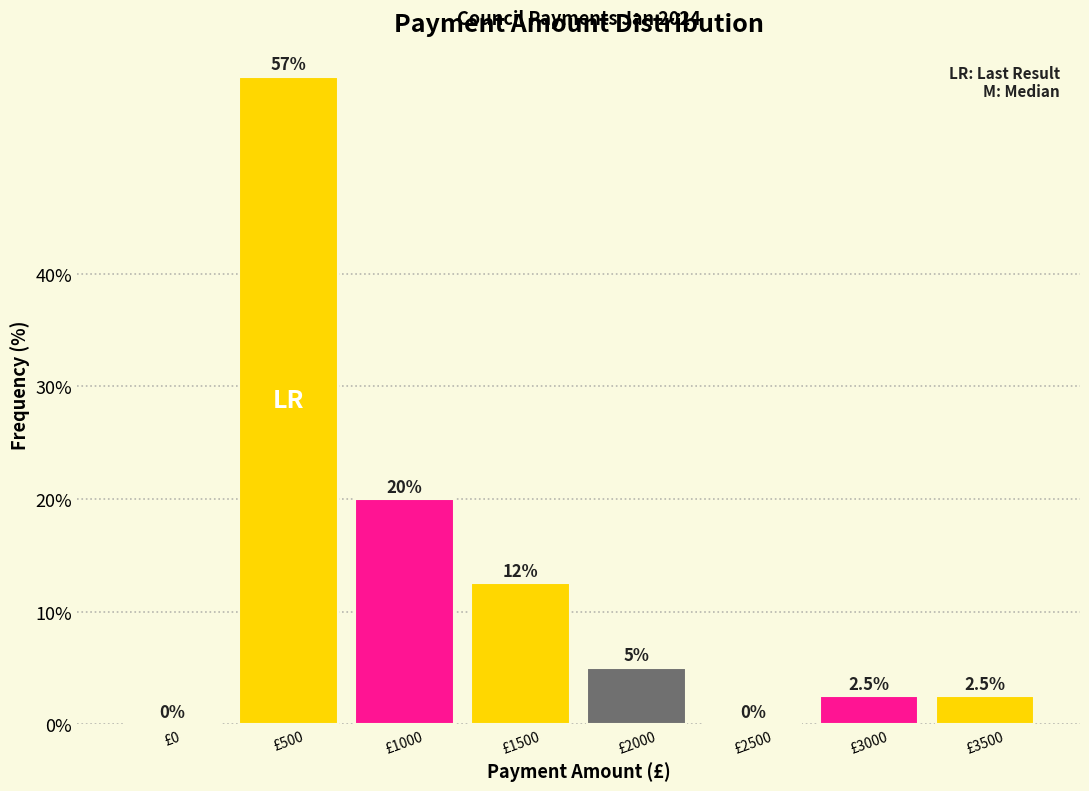

Reading left to right, what are all the values shown in this chart?

£0=0.0	£500=57.5	£1000=20.0	£1500=12.5	£2000=5.0	£2500=0.0	£3000=2.5	£3500=2.5